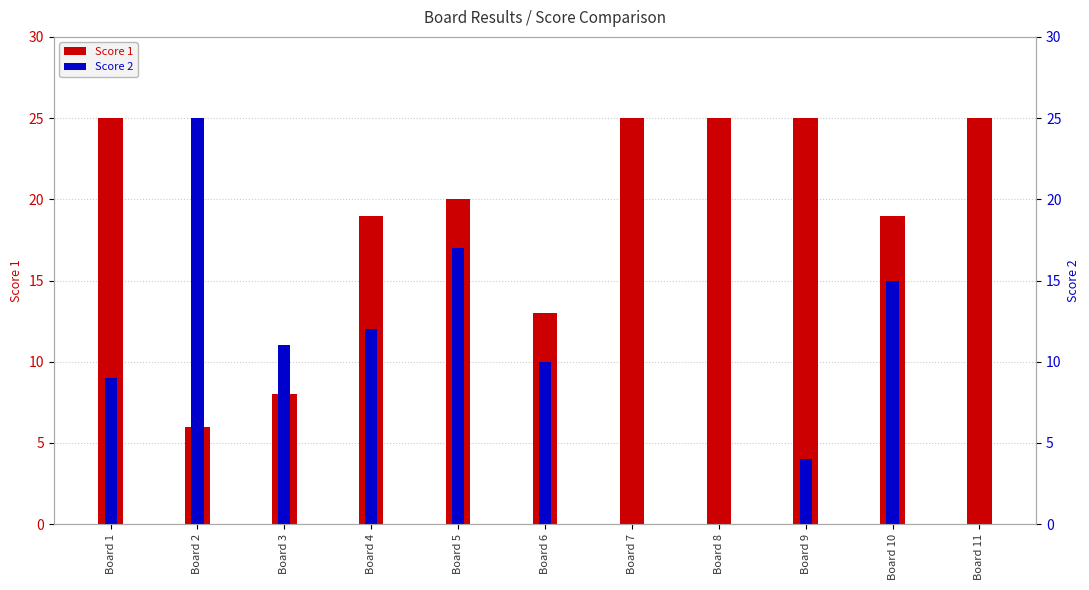

How many Score 1 values are between 13 and 25?

9